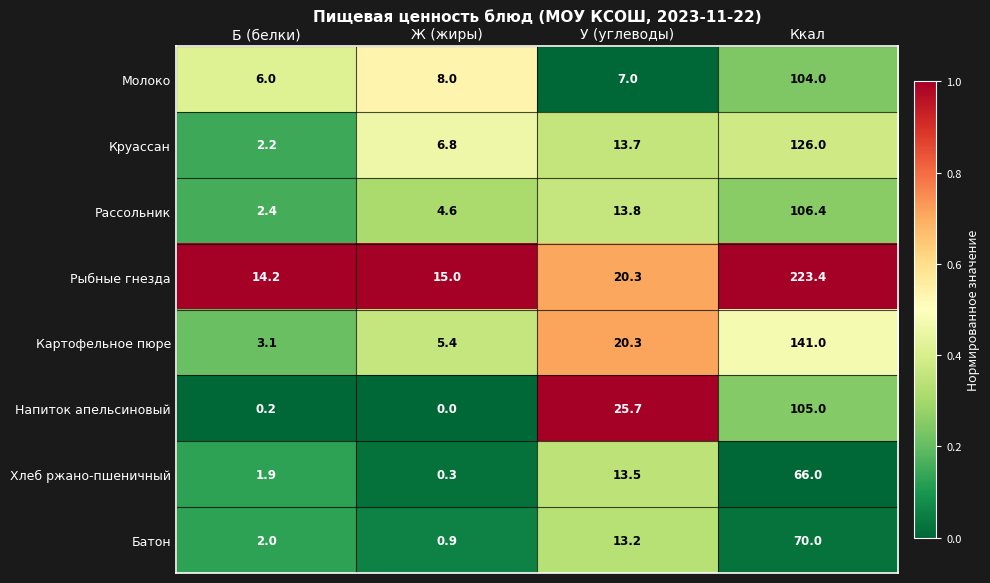

Which series has the largest total across all categories?

Рыбные гнезда